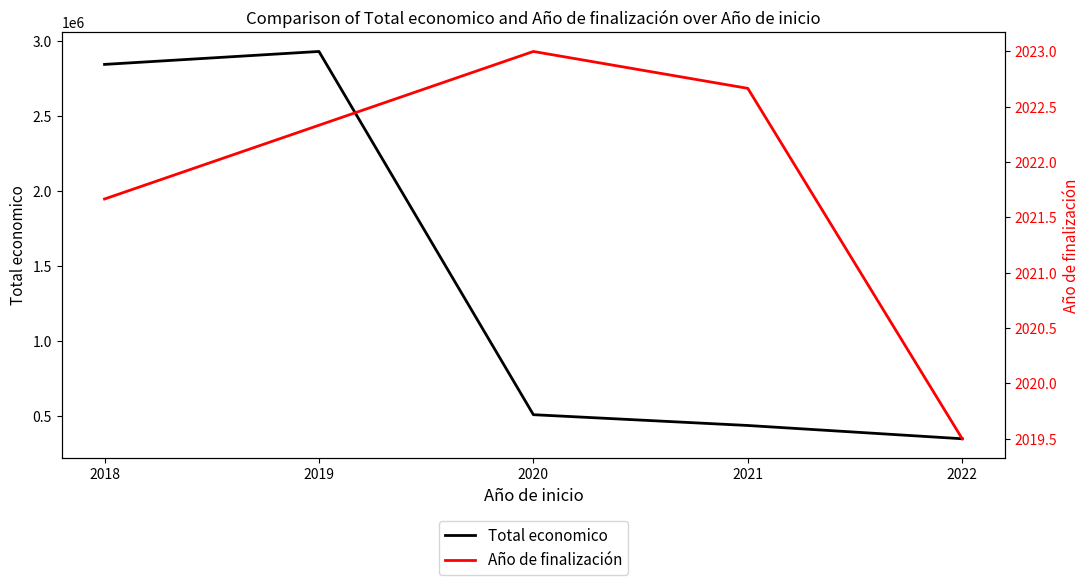

How many lines are shown in the chart?

2